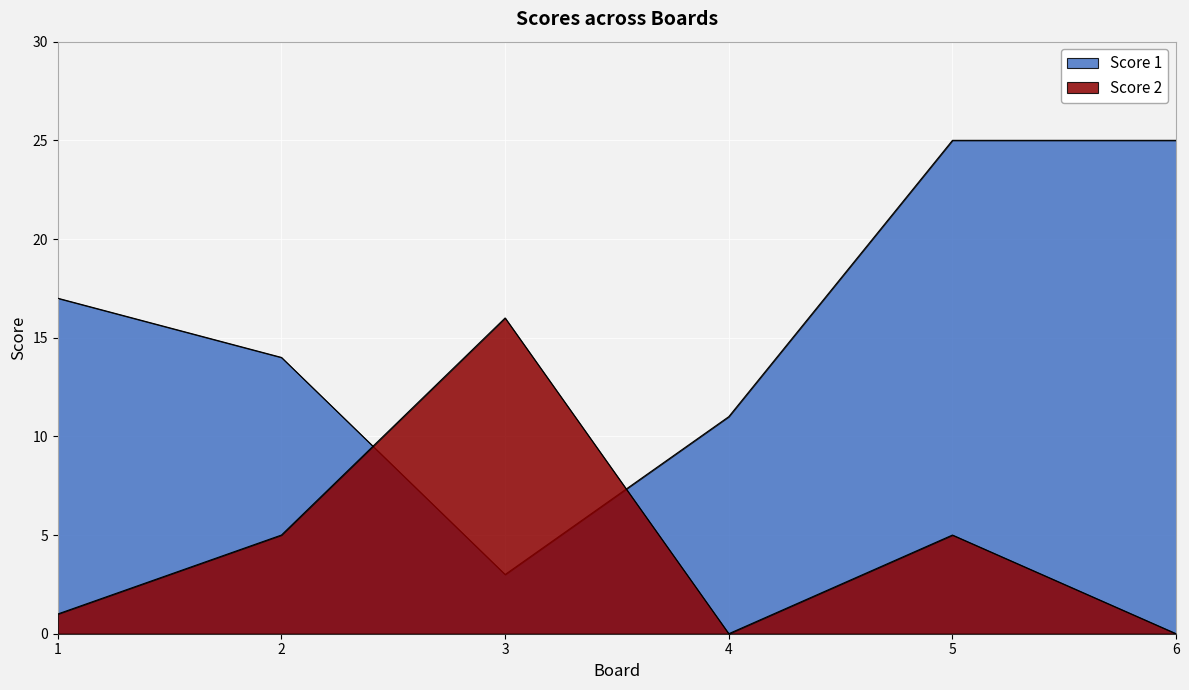

Which series has the largest total across all categories?

Score 1